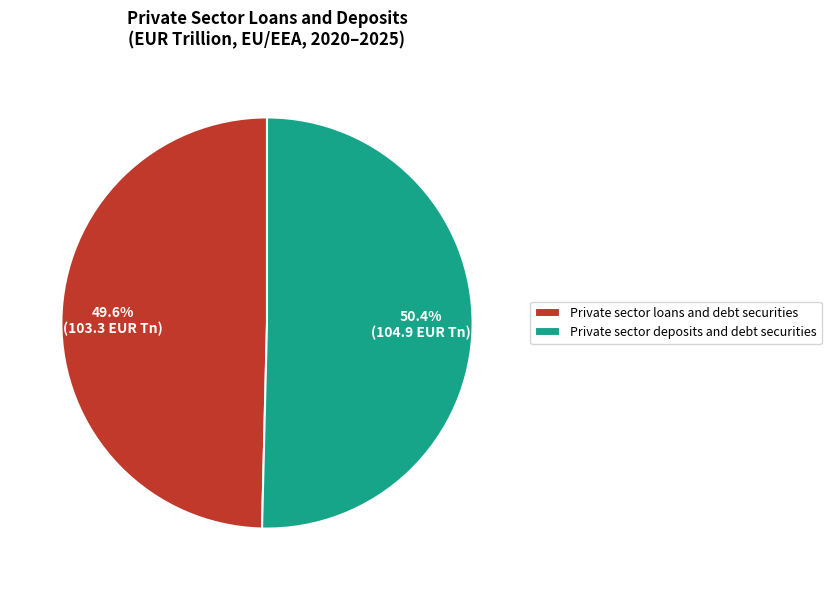

Count the number of slices in the pie.

2